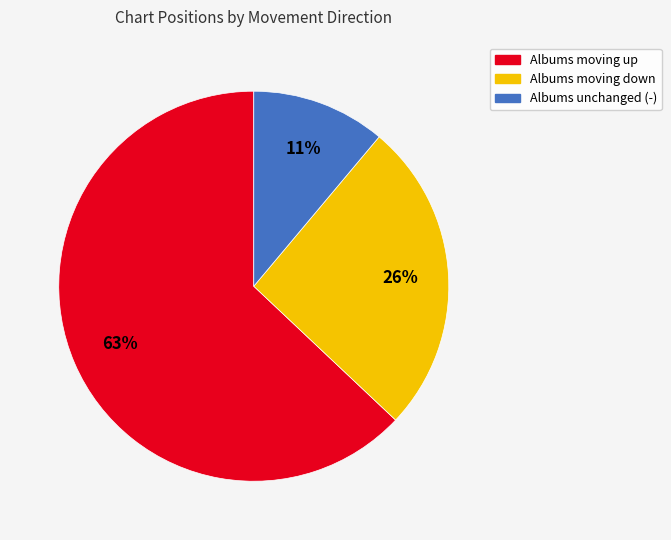

Is there any slice that represents more than half of the pie?

Yes